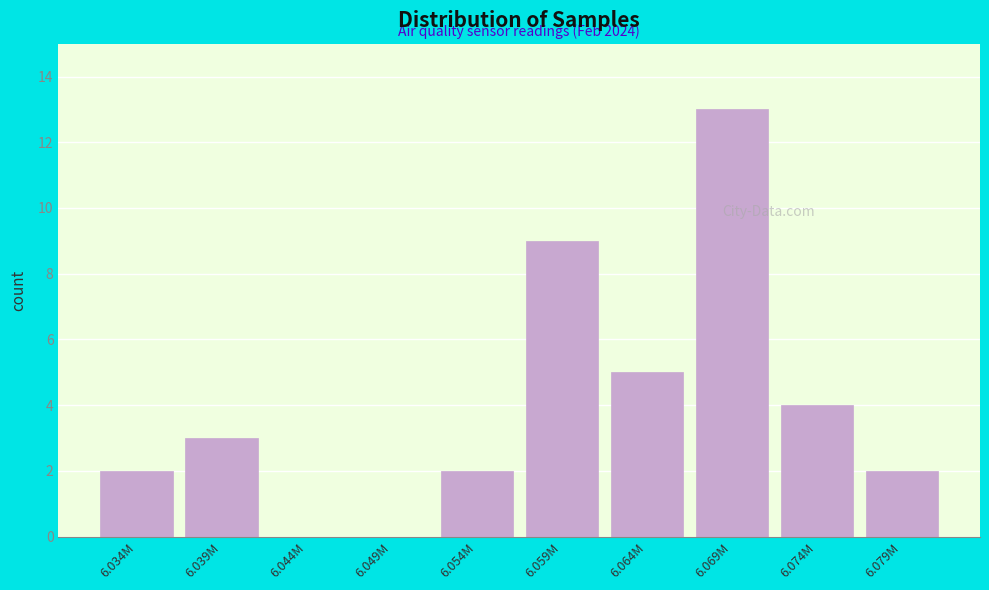

Reading left to right, transcribe all the data shown in this chart.

6.034M=2	6.039M=3	6.044M=0	6.049M=0	6.054M=2	6.059M=9	6.064M=5	6.069M=13	6.074M=4	6.079M=2